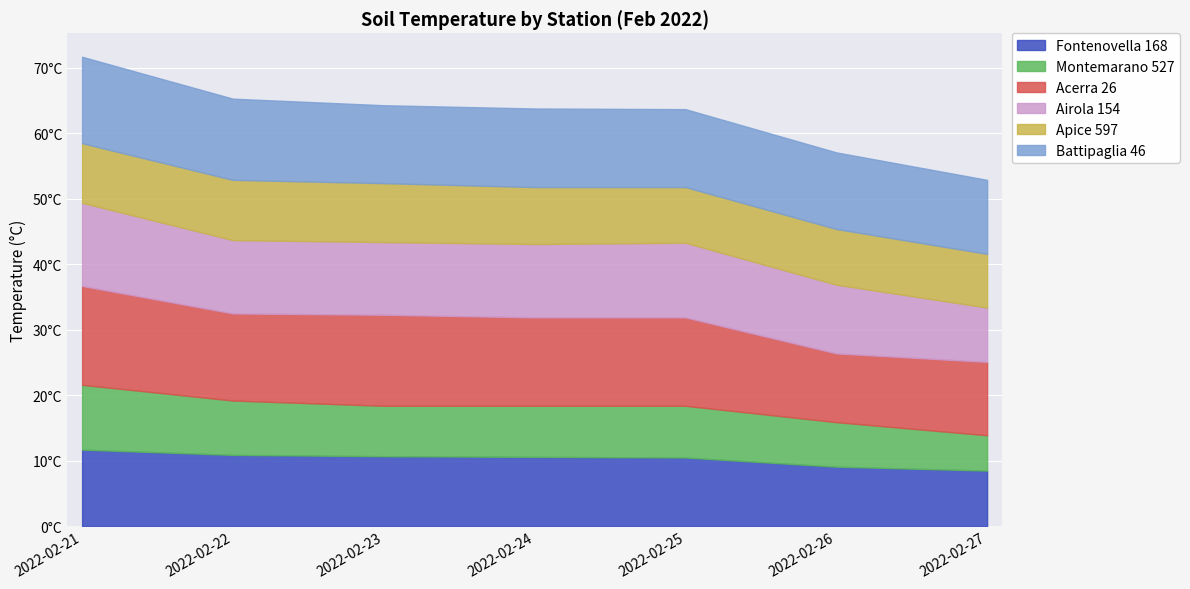

Reading left to right, extract all data points from this chart.

Fontenovella 168: 11.7	10.9	10.7	10.6	10.5	9.1	8.5
Montemarano 527: 9.9	8.3	7.7	7.8	7.9	6.8	5.4
Acerra 26: 15.1	13.3	13.9	13.5	13.5	10.5	11.2
Airola 154: 12.7	11.2	11.1	11.2	11.4	10.5	8.3
Apice 597: 9.1	9.2	9.0	8.7	8.5	8.5	8.2
Battipaglia 46: 13.2	12.4	11.9	12.0	11.9	11.7	11.3